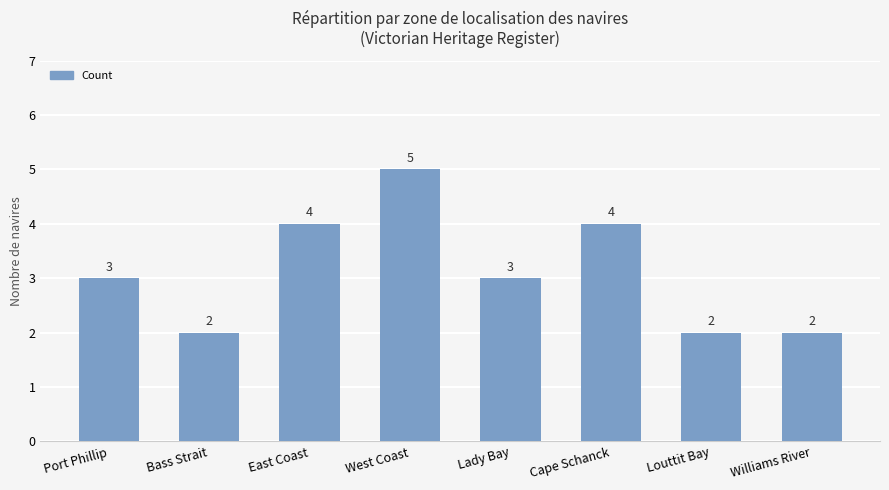

How many data points are less than 3?

3